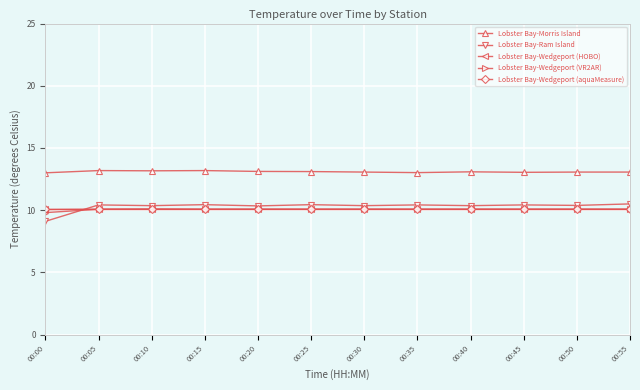

What is the spread (max minus min) of values at 00:30?

3.0